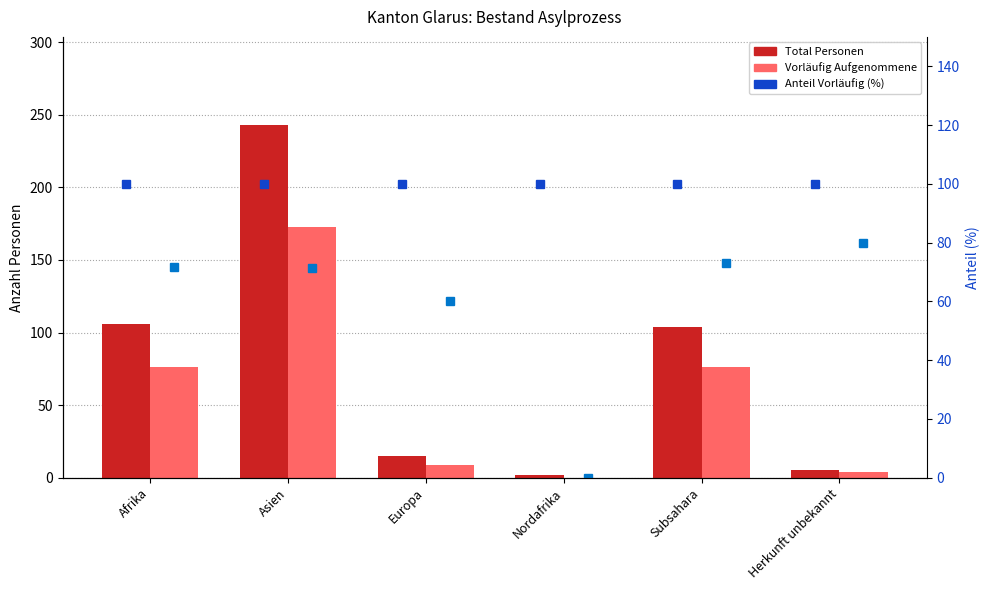

At which label does Vorläufig Aufgenommene first exceed 76?

Asien